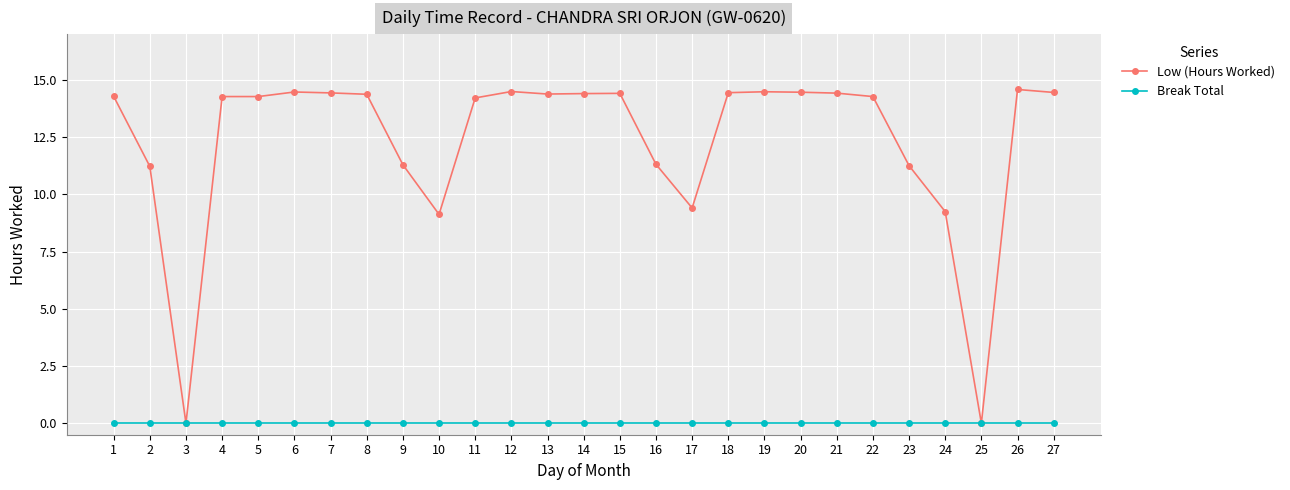

How many lines are shown in the chart?

2